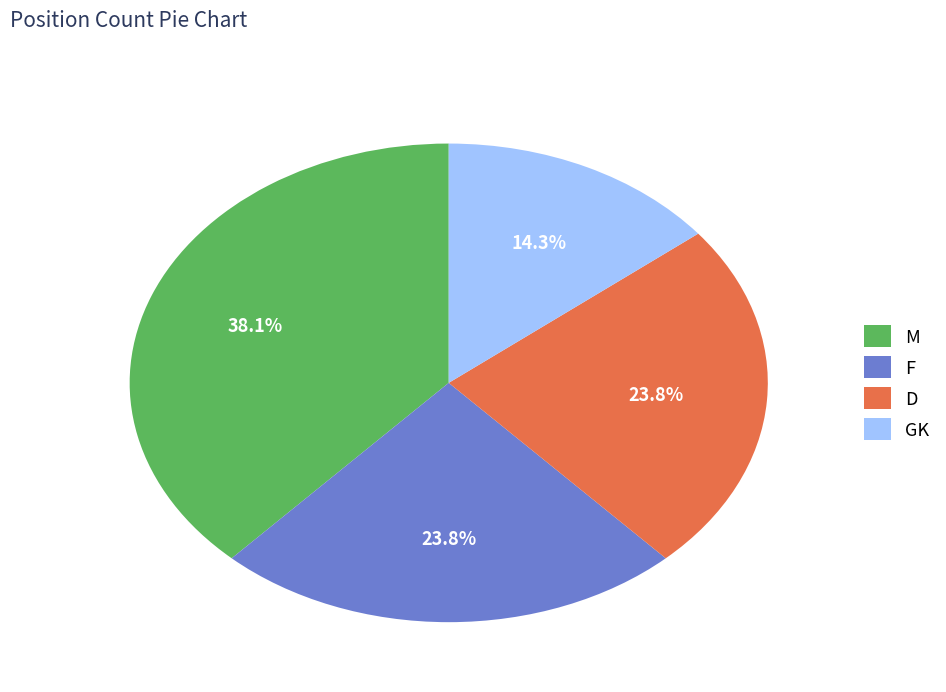

To the nearest percent, what portion does M represent?

38%